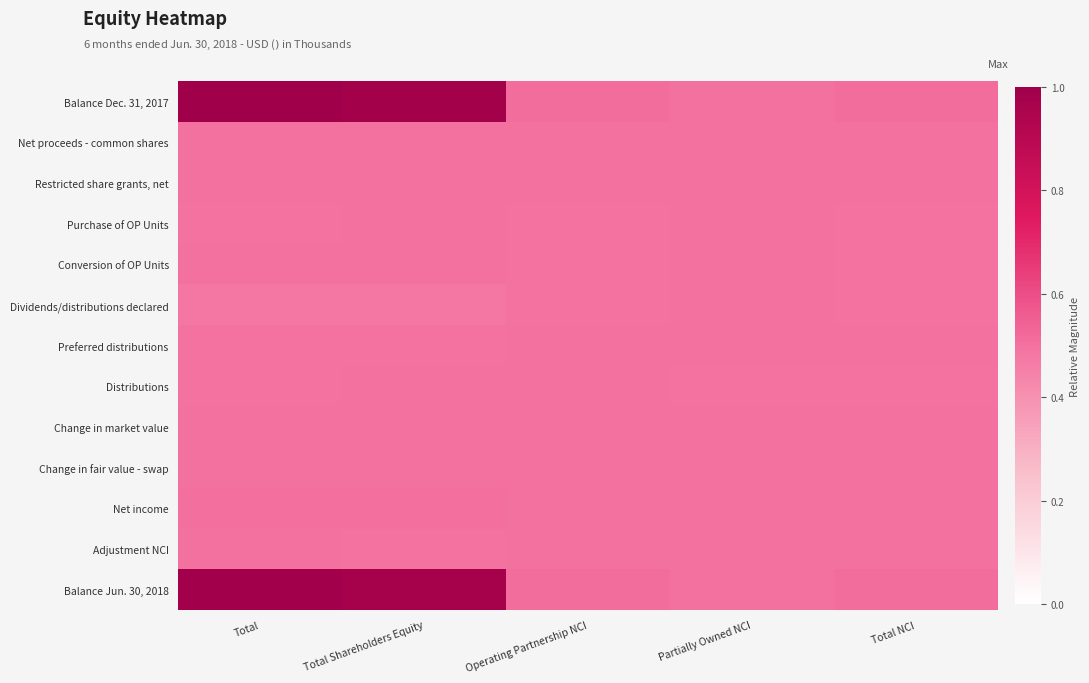

At which category does the chart reach its peak across all series?

Total